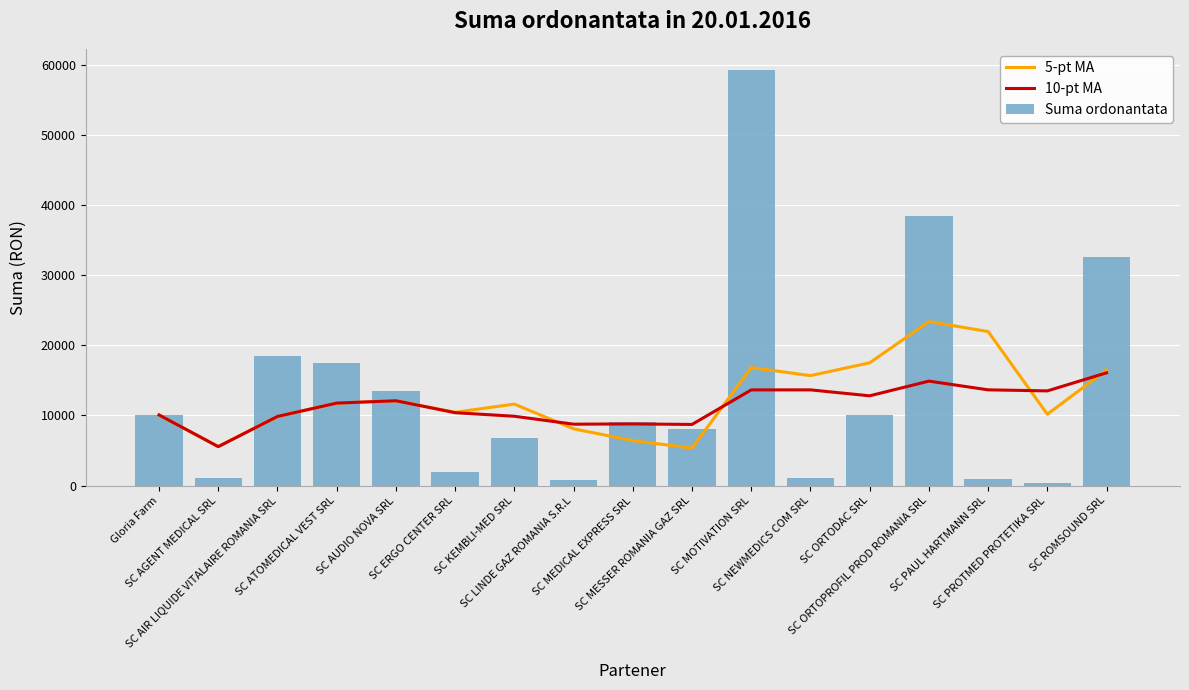

True or false: 10-pt MA has a value of 9426.1 at SC PAUL HARTMANN SRL.

False